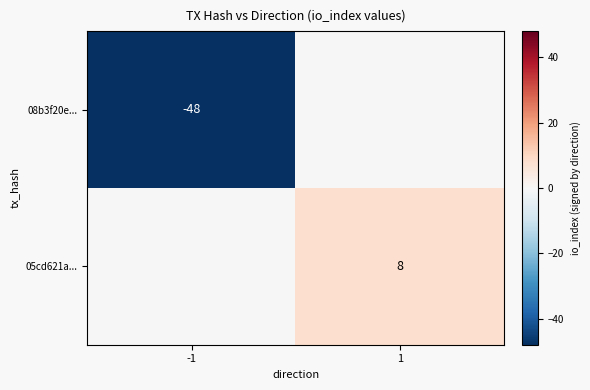

Is the value of 08b3f20e... at -1 greater than the value of 05cd621a... at 1?

No